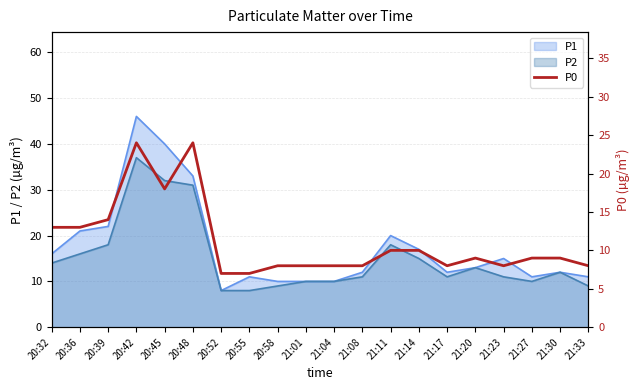

Reading left to right, extract all data points from this chart.

13	13	14	24	18	24	7	7	8	8	8	8	10	10	8	9	8	9	9	8